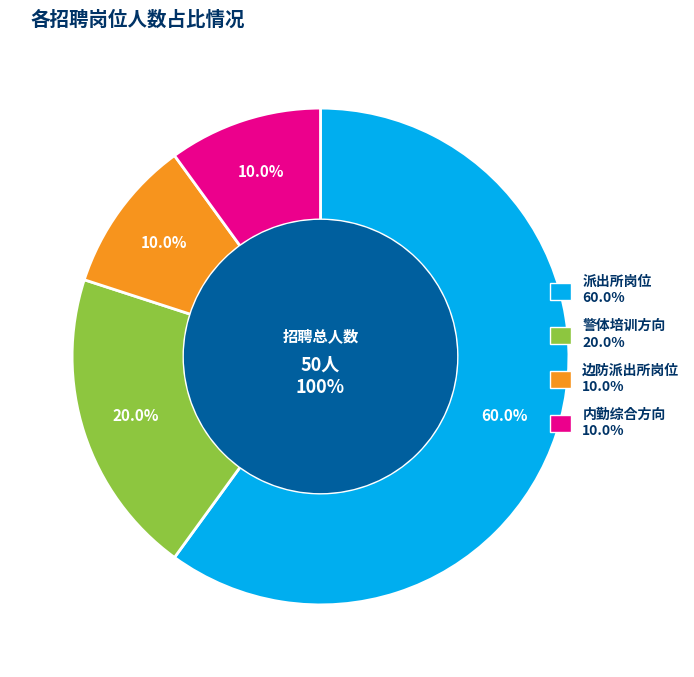

What is the smallest slice in the pie chart?

边防派出所岗位